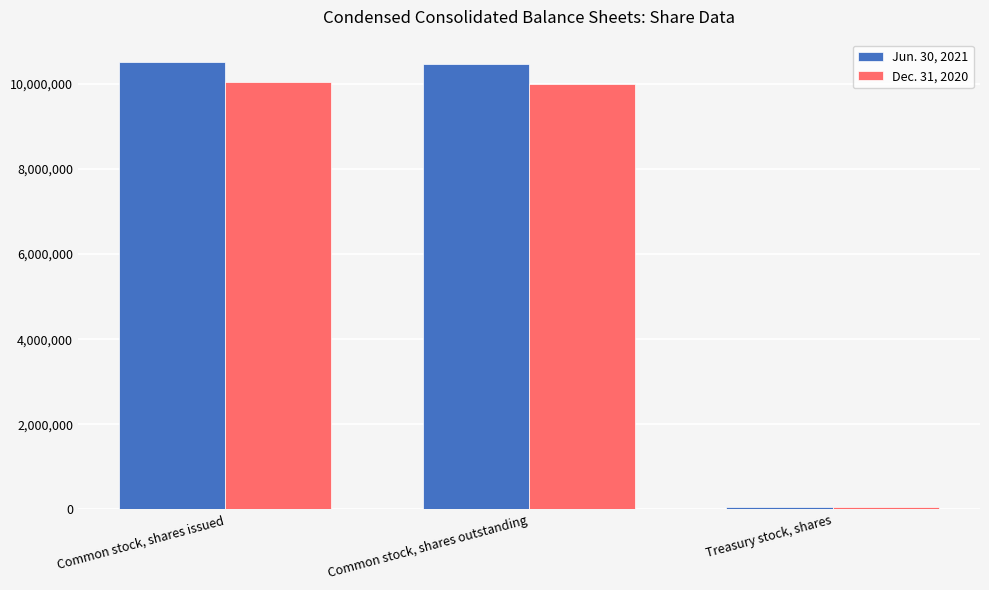

What is the total value across all series at Common stock, shares outstanding?

20466954